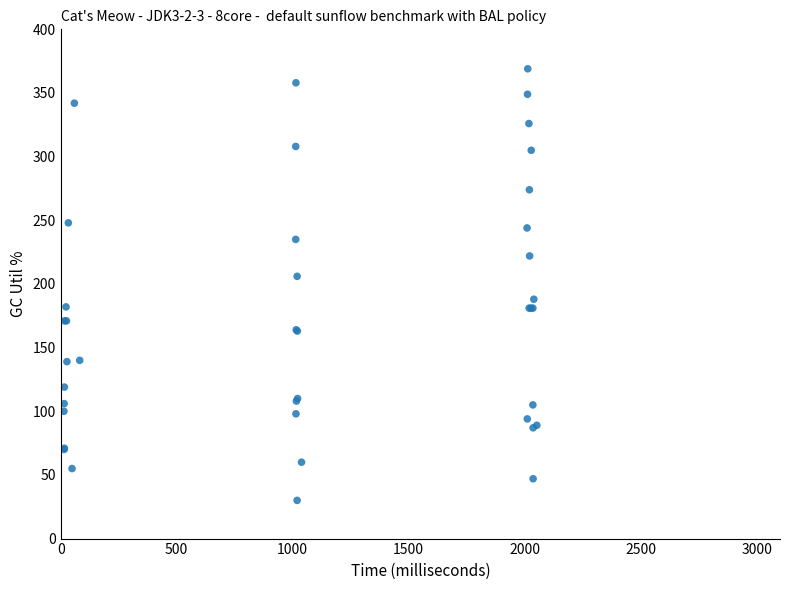

What Y value in the scatter plot is closest to 199?

206